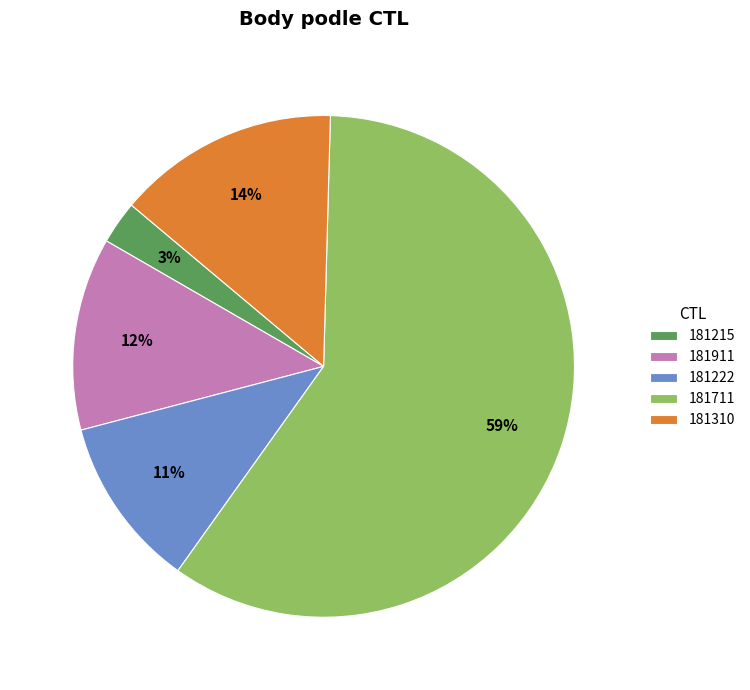

Which category has the biggest portion of the pie?

181711